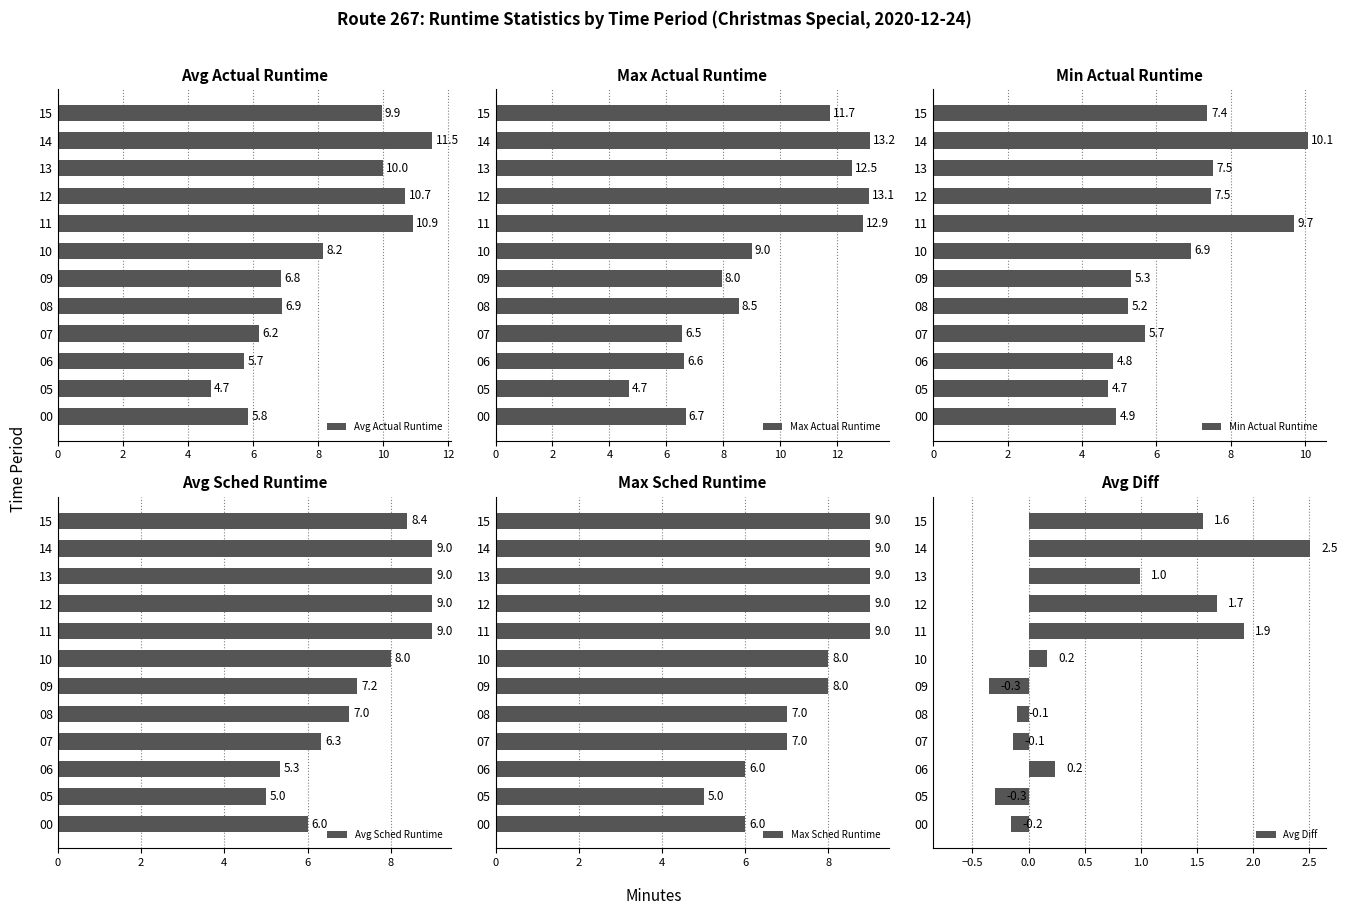

At which label is Avg Actual Runtime closest to 8?

10